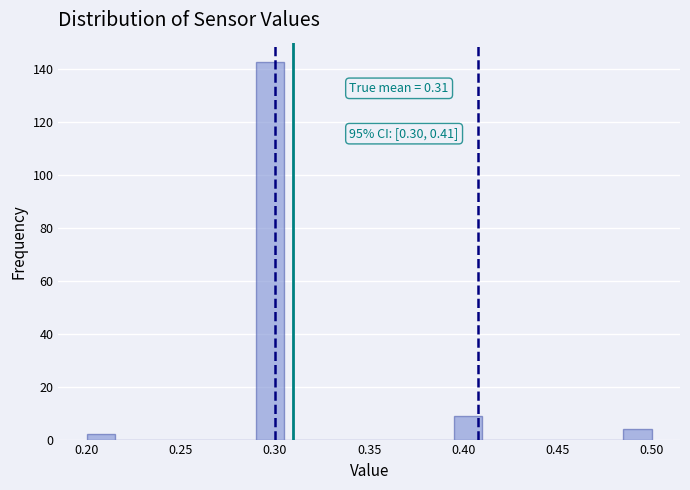

Around what value on the x-axis is the tallest bar? Give the approximate position of its centre, as read against the axis.

0.300